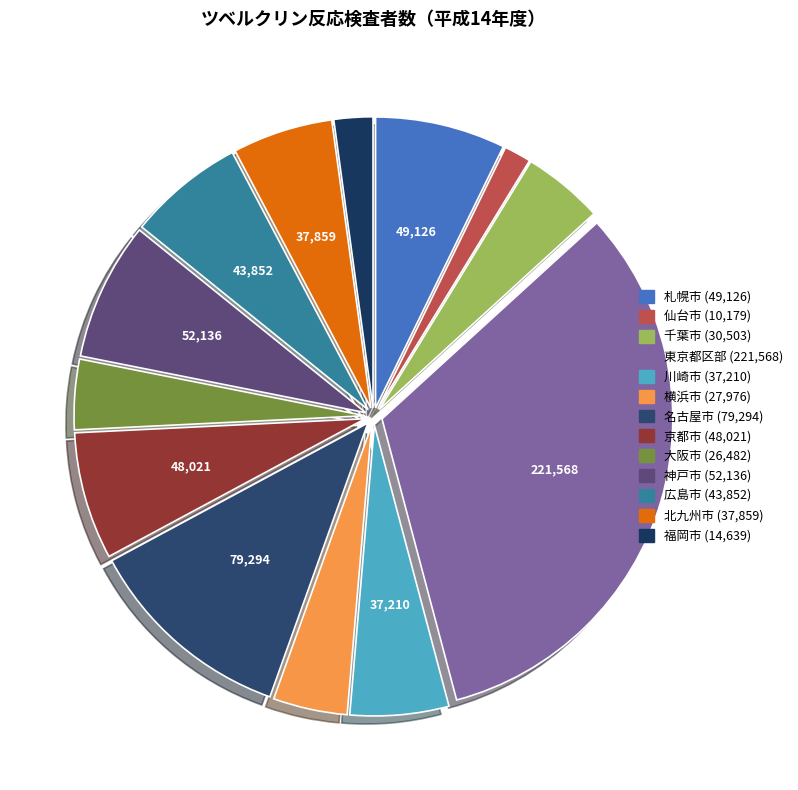

How many segments does this pie chart have?

13